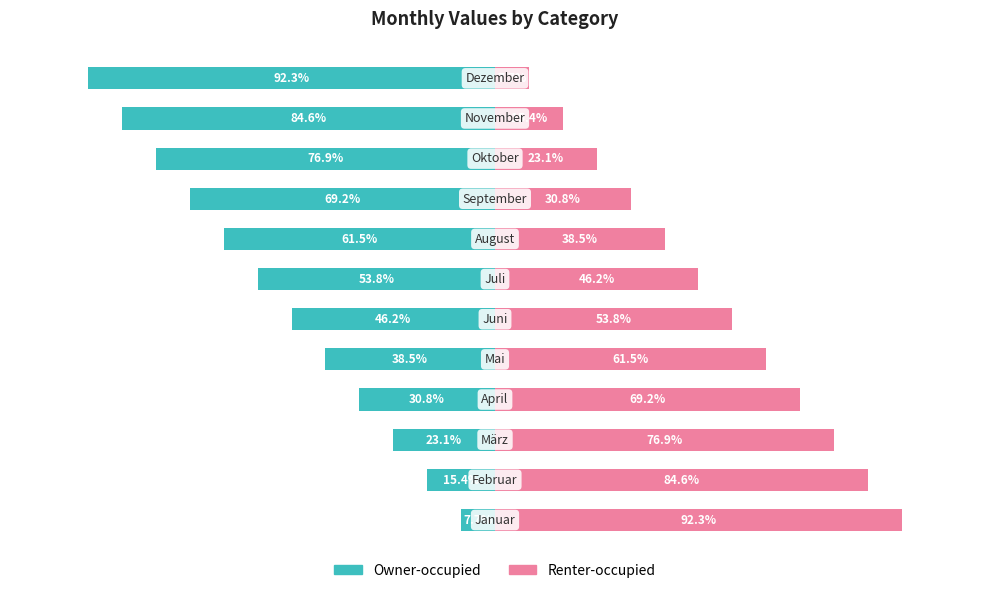

True or false: Renter-occupied has a value of 32.3 at 0.

False